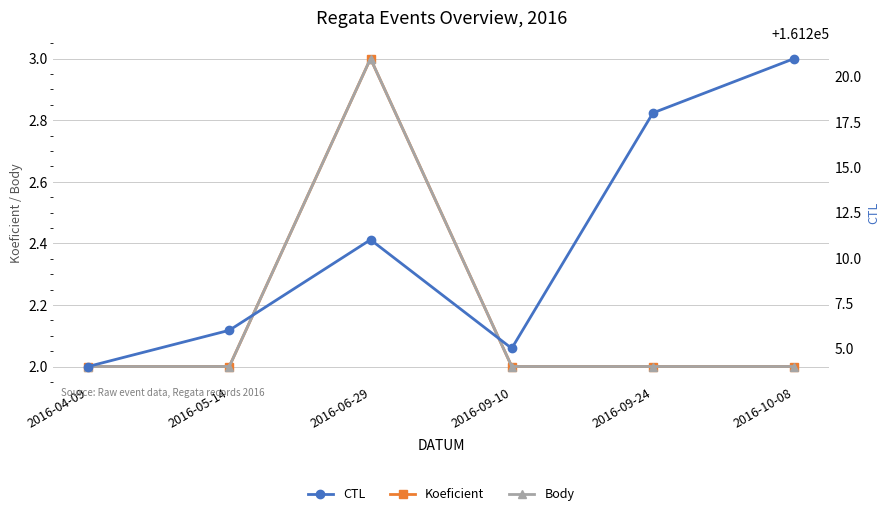

Which series has the largest total across all categories?

CTL